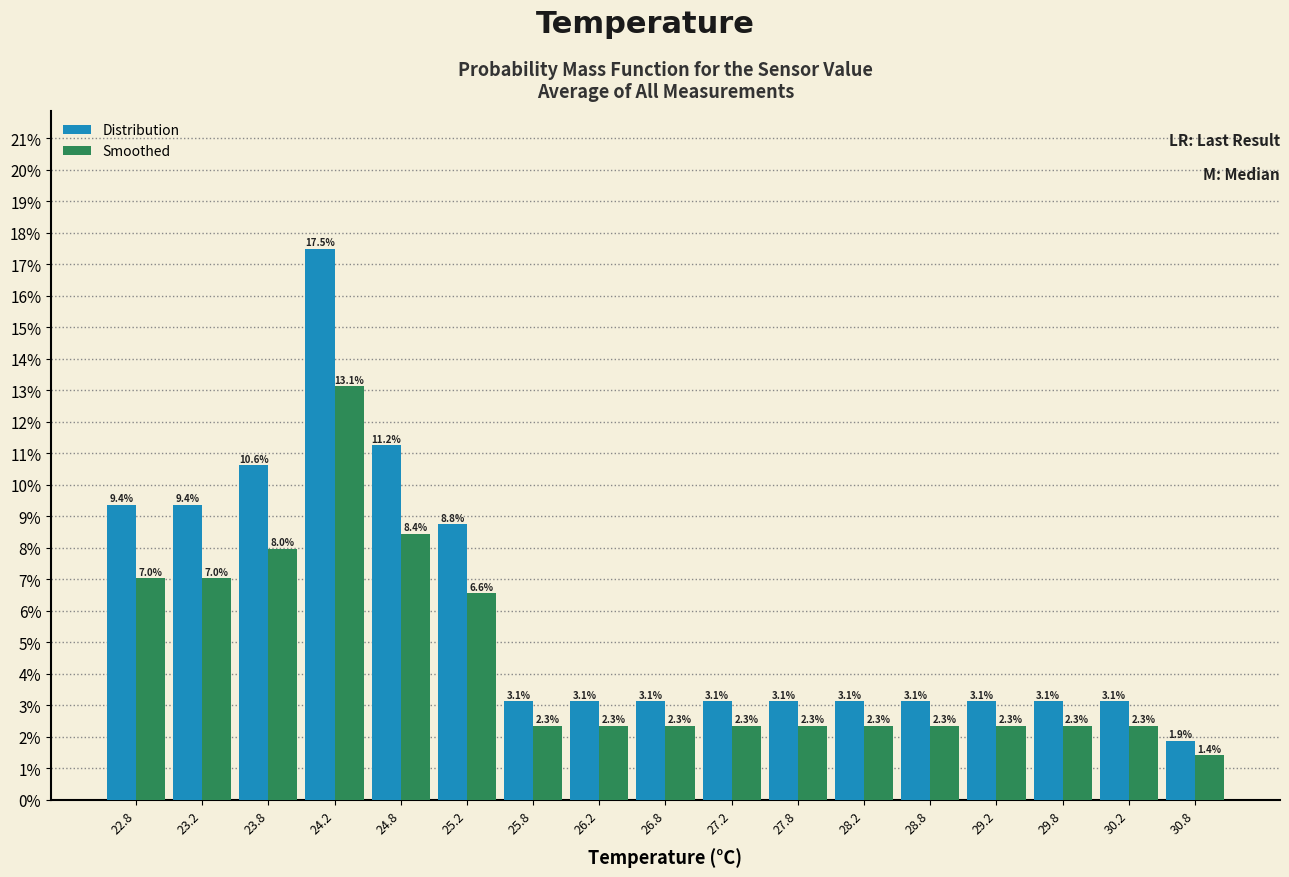

Reading left to right, transcribe this chart: for each range on the x-axis, give the height of each series' bar.

22.5 to 23.0: Distribution=9.4	Smoothed=7.0
23.0 to 23.5: Distribution=9.4	Smoothed=7.0
23.5 to 24.0: Distribution=10.6	Smoothed=8.0
24.0 to 24.5: Distribution=17.5	Smoothed=13.1
24.5 to 25.0: Distribution=11.2	Smoothed=8.4
25.0 to 25.5: Distribution=8.8	Smoothed=6.6
25.5 to 26.0: Distribution=3.1	Smoothed=2.3
26.0 to 26.5: Distribution=3.1	Smoothed=2.3
26.5 to 27.0: Distribution=3.1	Smoothed=2.3
27.0 to 27.5: Distribution=3.1	Smoothed=2.3
27.5 to 28.0: Distribution=3.1	Smoothed=2.3
28.0 to 28.5: Distribution=3.1	Smoothed=2.3
28.5 to 29.0: Distribution=3.1	Smoothed=2.3
29.0 to 29.5: Distribution=3.1	Smoothed=2.3
29.5 to 30.0: Distribution=3.1	Smoothed=2.3
30.0 to 30.5: Distribution=3.1	Smoothed=2.3
30.5 to 31.0: Distribution=1.9	Smoothed=1.4